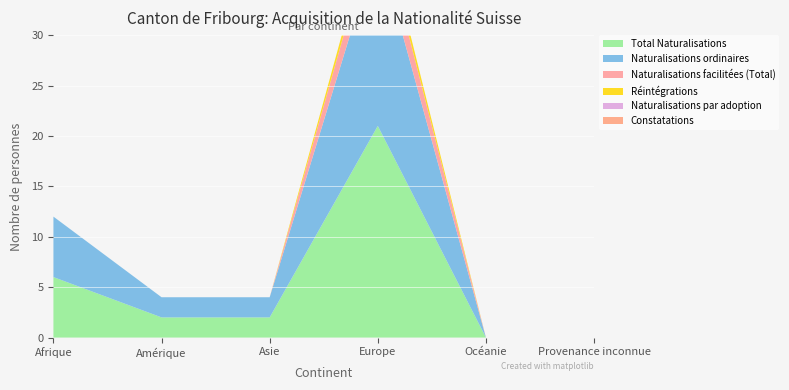

Reading right to left, extract all data points from this chart.

Total Naturalisations: 0	0	21	2	2	6
Naturalisations ordinaires: 0	0	18	2	2	6
Naturalisations facilitées (Total): 0	0	3	0	0	0
Réintégrations: 0	0	1	0	0	0
Naturalisations par adoption: 0	0	0	0	0	0
Constatations: 0	0	0	0	0	0